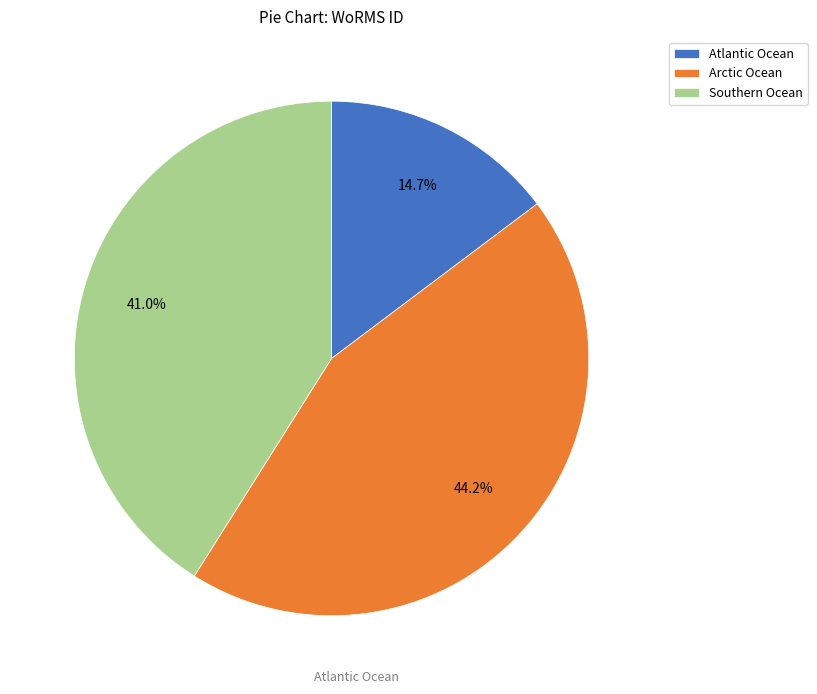

What is the ratio of the value at Southern Ocean to the value at Atlantic Ocean?

2.8